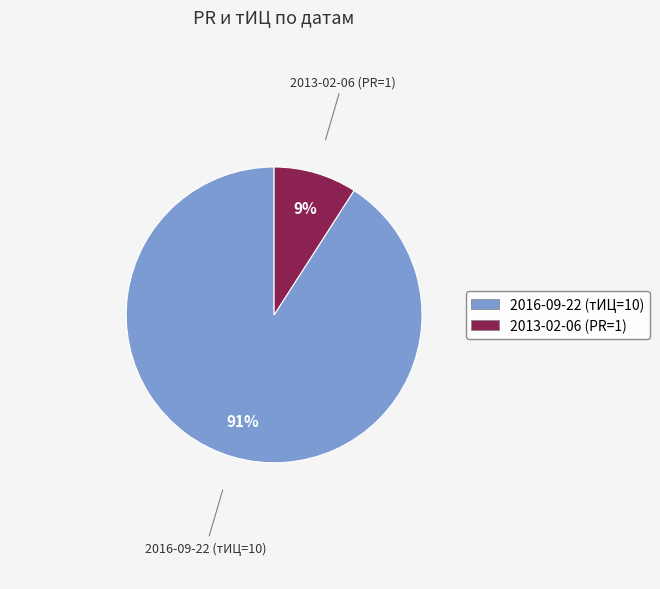

Approximately how many times larger is the value at 2013-02-06 (PR=1) compared to 2016-09-22 (тИЦ=10)?

0.1